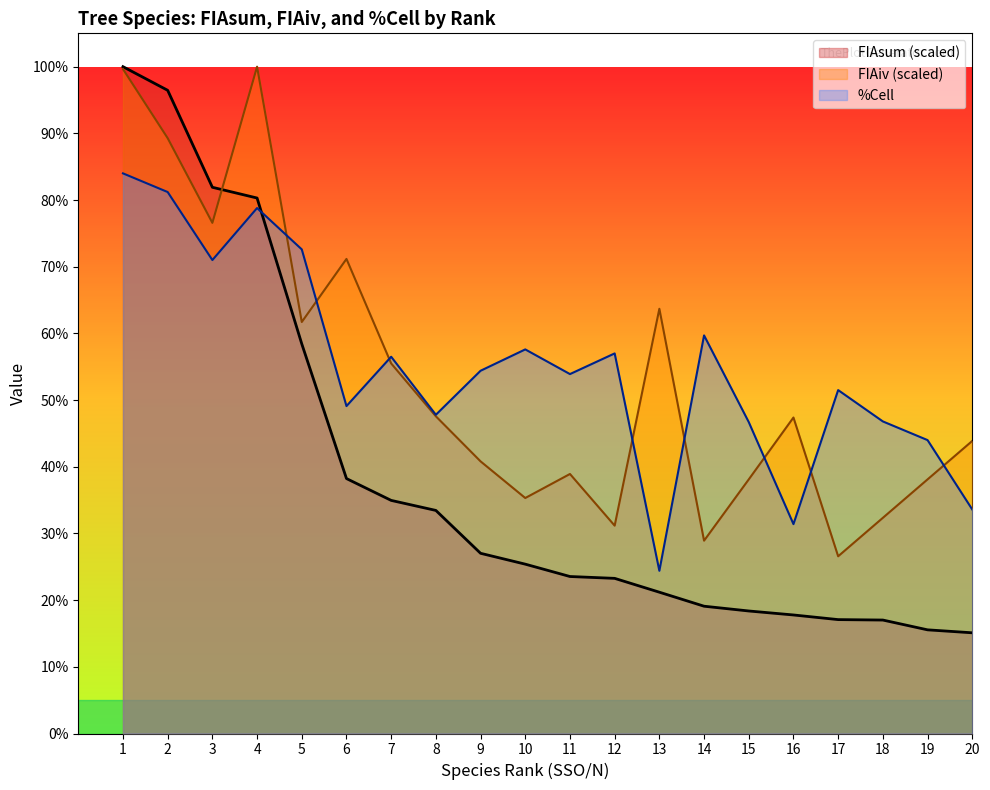

Reading left to right, extract all data points from this chart.

FIAsum: 100.0	96.5	81.9	80.3	58.4	38.2	35.0	33.5	27.0	25.4	23.5	23.3	21.2	19.1	18.4	17.8	17.1	17.0	15.5	15.1
FIAiv: 99.6	89.3	76.6	100.0	61.7	71.2	55.5	47.6	40.8	35.3	38.9	31.2	63.7	28.9	38.1	47.4	26.6	32.3	38.1	43.9
%Cell: 84.0	81.2	71.0	78.8	72.6	49.1	56.5	47.8	54.4	57.6	53.9	57.0	24.4	59.7	46.7	31.4	51.5	46.8	44.0	33.6